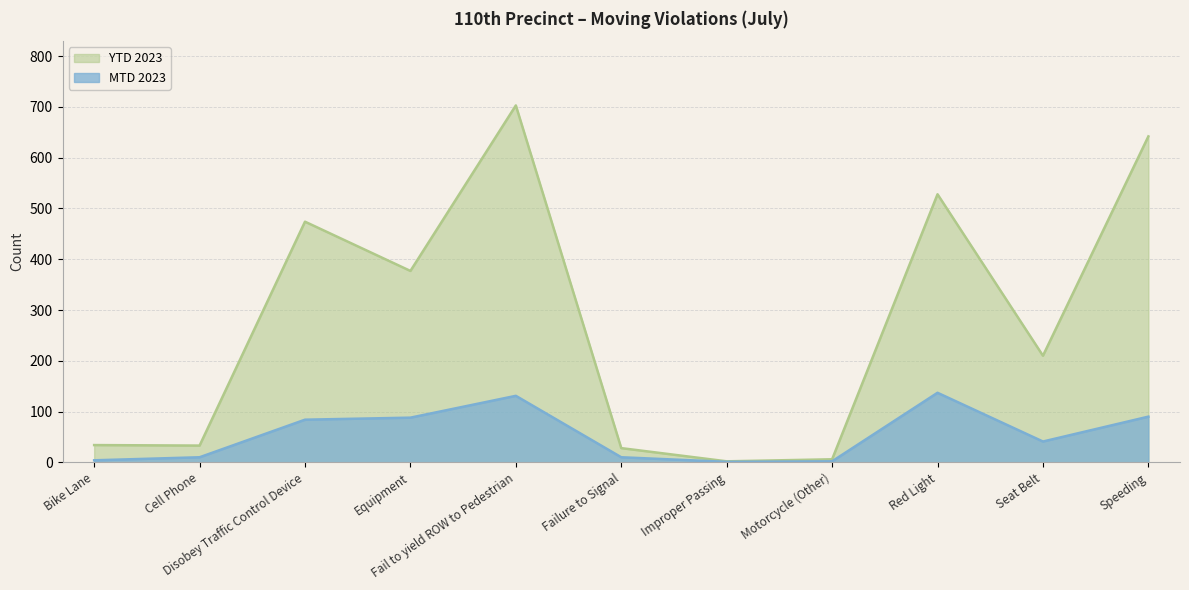

What is the difference between the maximum and second lowest values in the MTD 2023 series?

135